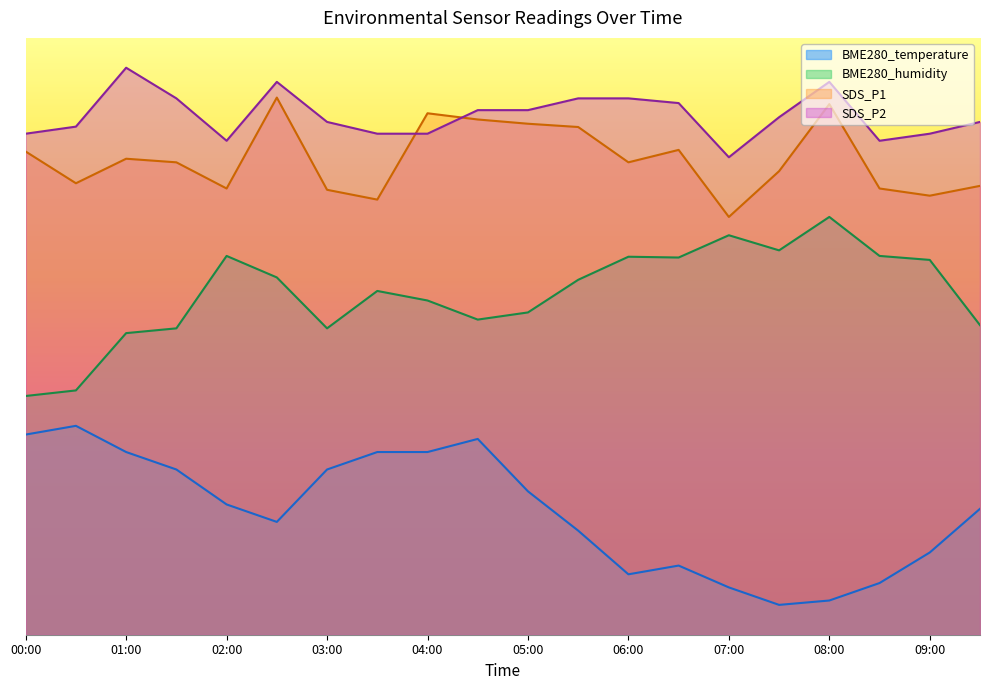

What is the spread (max minus min) of values at 06:30?

77.5